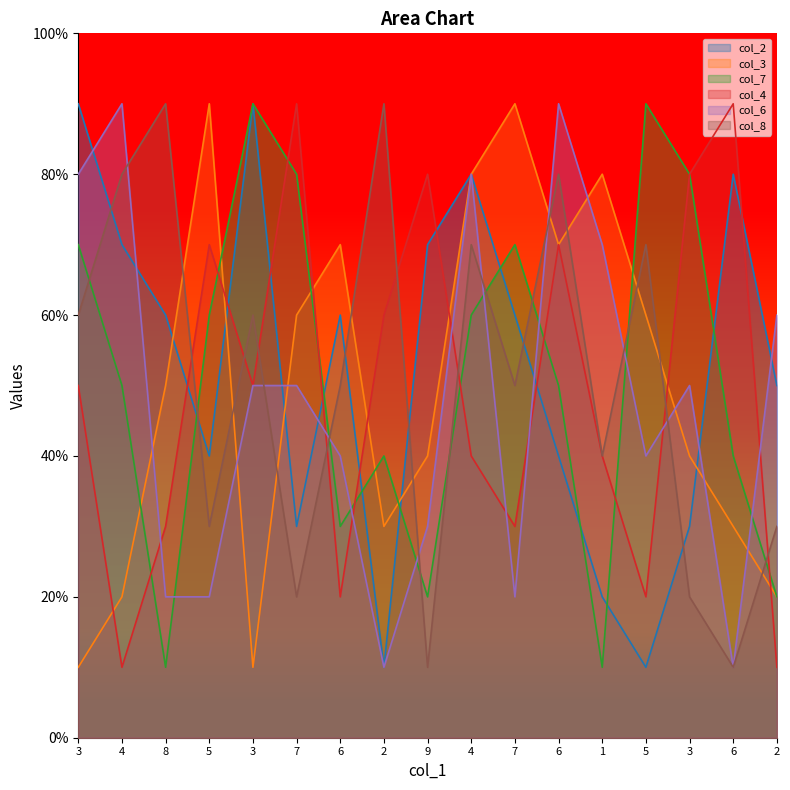

The col_4 series shows 3 at 7. True or false?

True